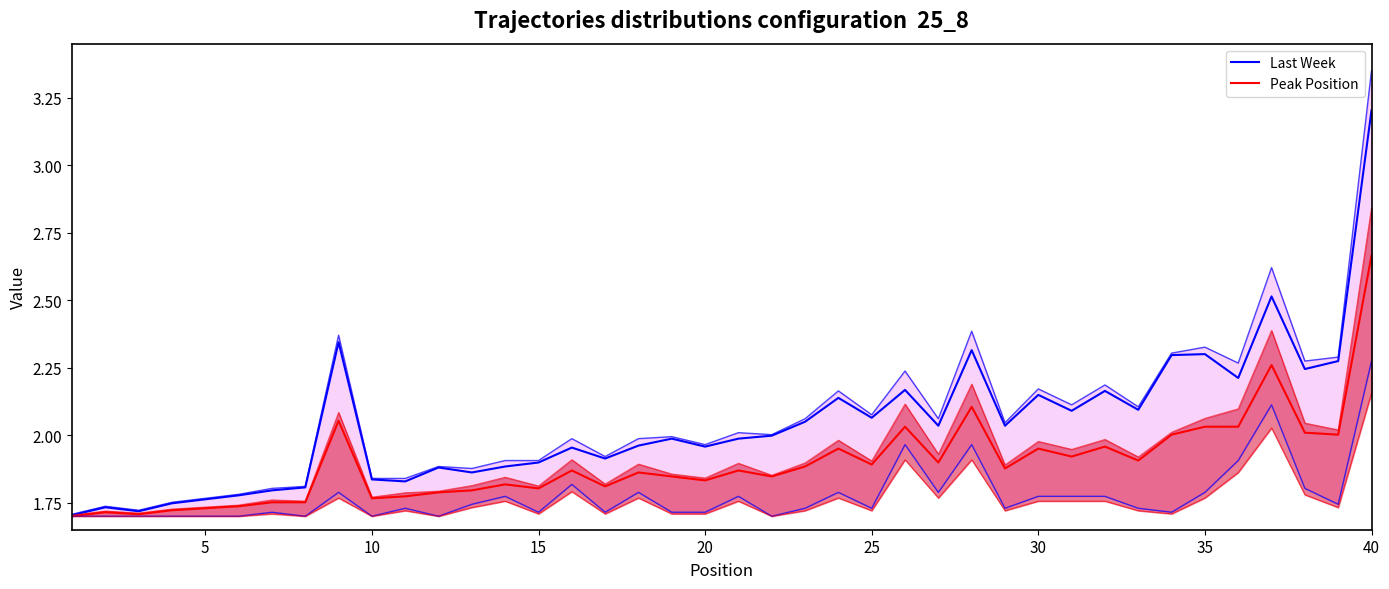

Which series has the largest range (max minus min)?

Last Week